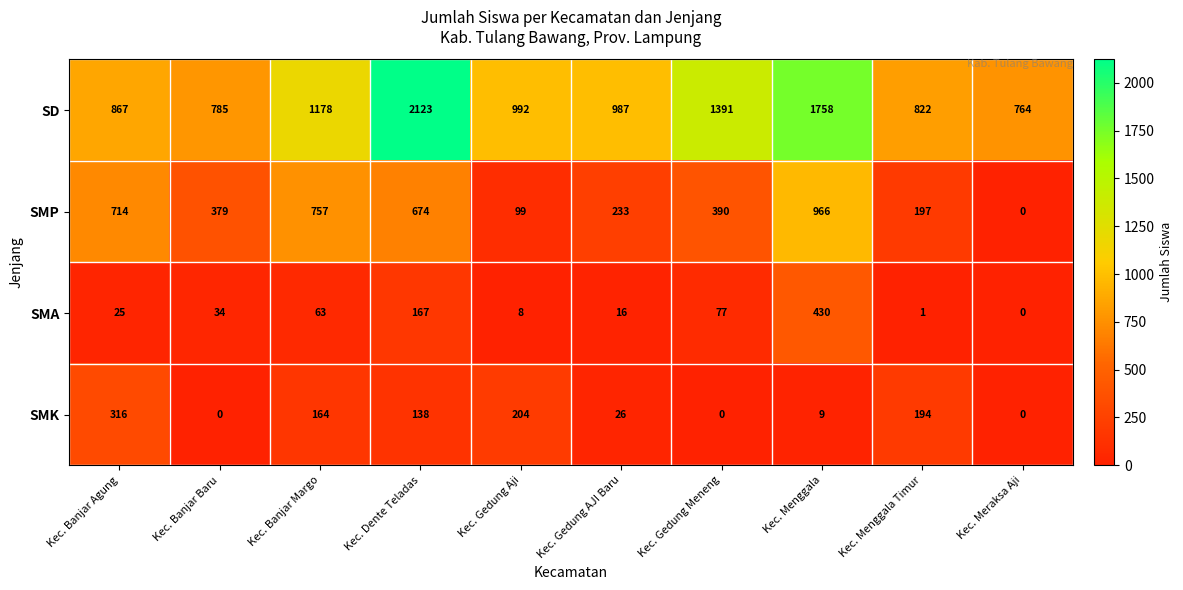

Is it true that SMA equals 77 at Kec. Gedung Meneng?

True